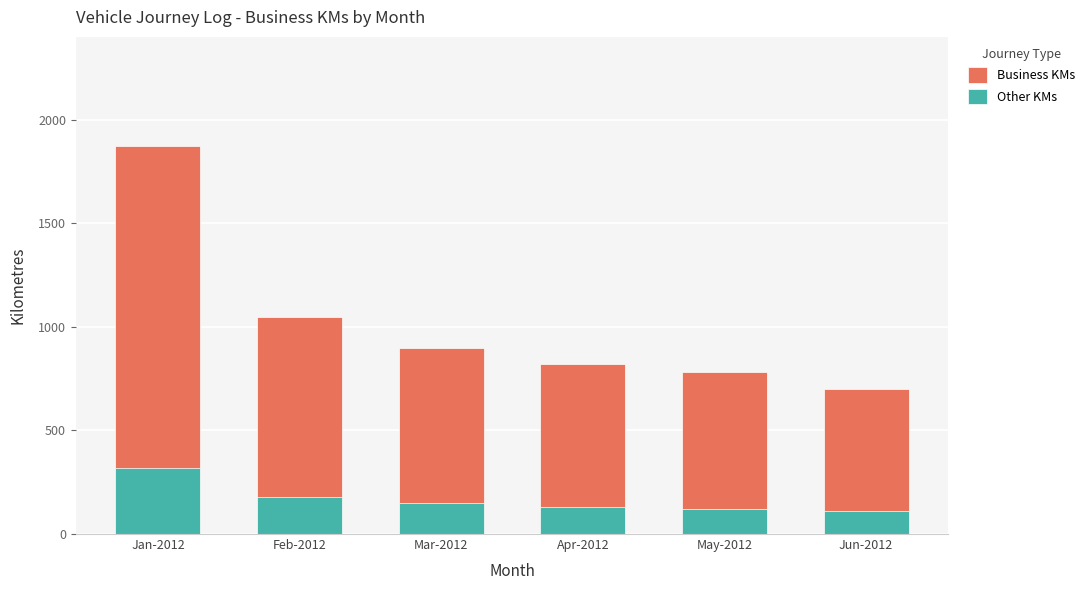

Which category has the lowest value across all series?

Jun-2012